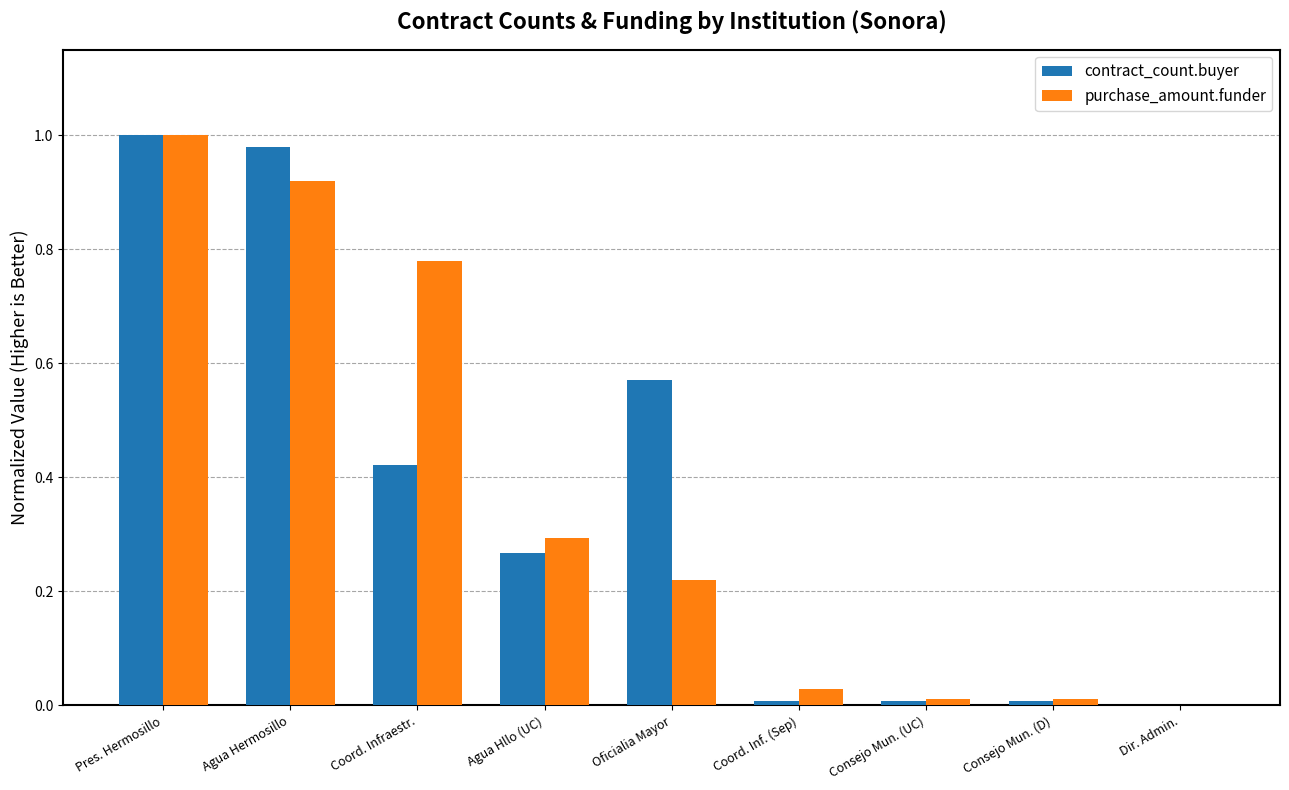

At which category is the sum across all series the highest?

Pres. Hermosillo